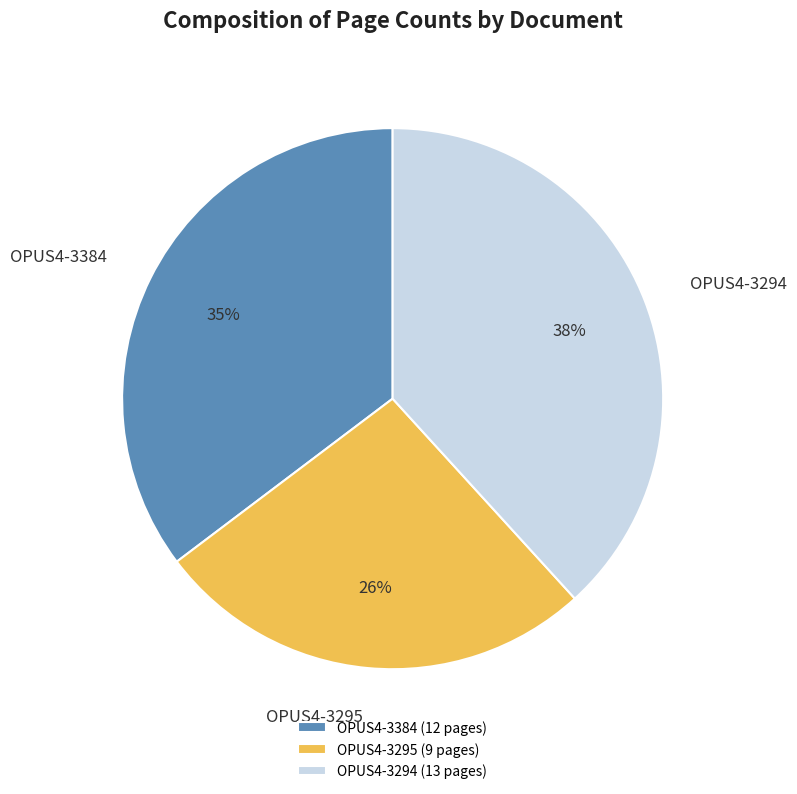

To the nearest percent, what is the difference between the largest and smallest slice percentages?

12%